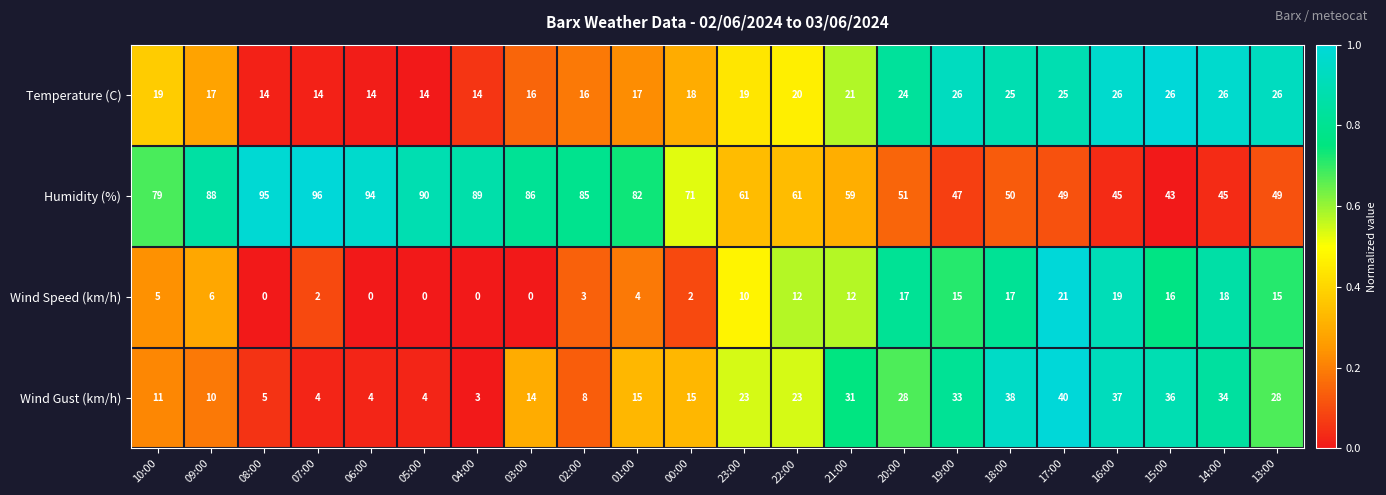

The Temperature (C) series shows 6 at 09:00. True or false?

False